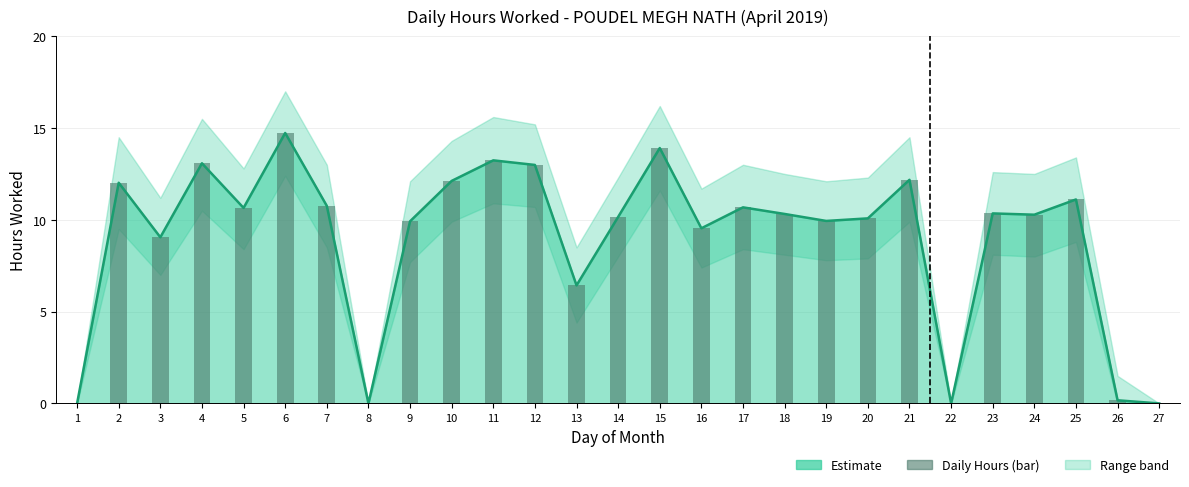

Reading right to left, list all the values displayed in this chart.

Hours Worked: 27=0.0	26=0.2	25=11.1	24=10.3	23=10.3	22=0.0	21=12.2	20=10.1	19=9.9	18=10.3	17=10.7	16=9.5	15=13.9	14=10.2	13=6.4	12=13.0	11=13.2	10=12.1	9=9.9	8=0.0	7=10.8	6=14.7	5=10.7	4=13.1	3=9.1	2=12.0	1=0.0
Hours Worked (daily): 27=0.0	26=0.2	25=11.1	24=10.3	23=10.3	22=0.0	21=12.2	20=10.1	19=9.9	18=10.3	17=10.7	16=9.5	15=13.9	14=10.2	13=6.4	12=13.0	11=13.2	10=12.1	9=9.9	8=0.0	7=10.8	6=14.7	5=10.7	4=13.1	3=9.1	2=12.0	1=0.0